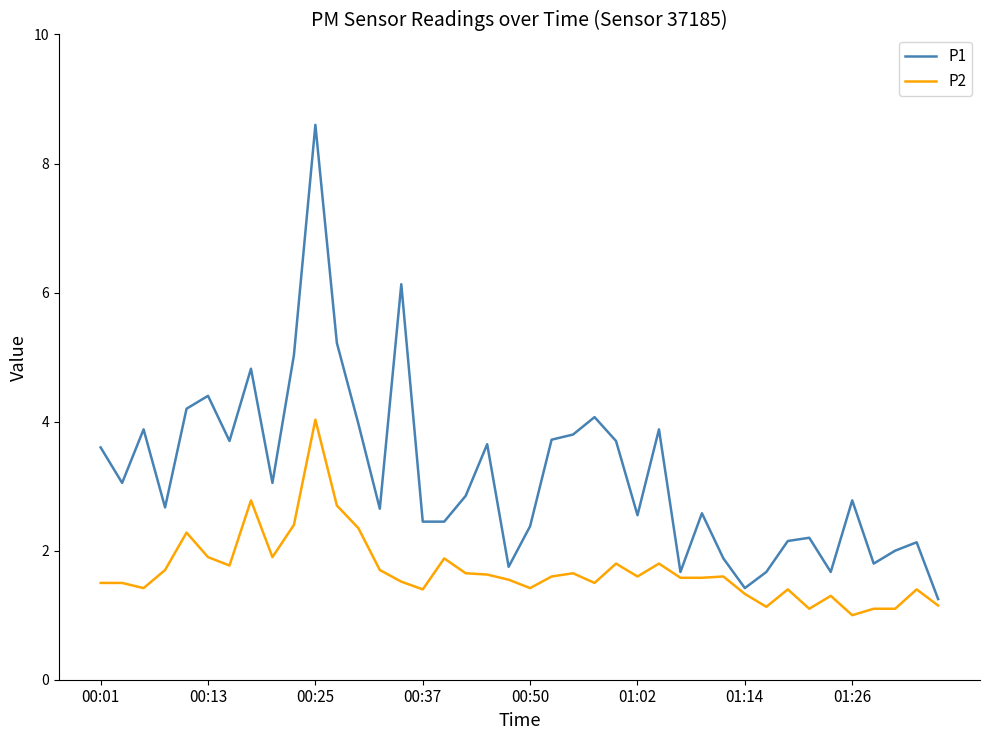

List the series in order of their overall mean, lowest first.

P2, P1